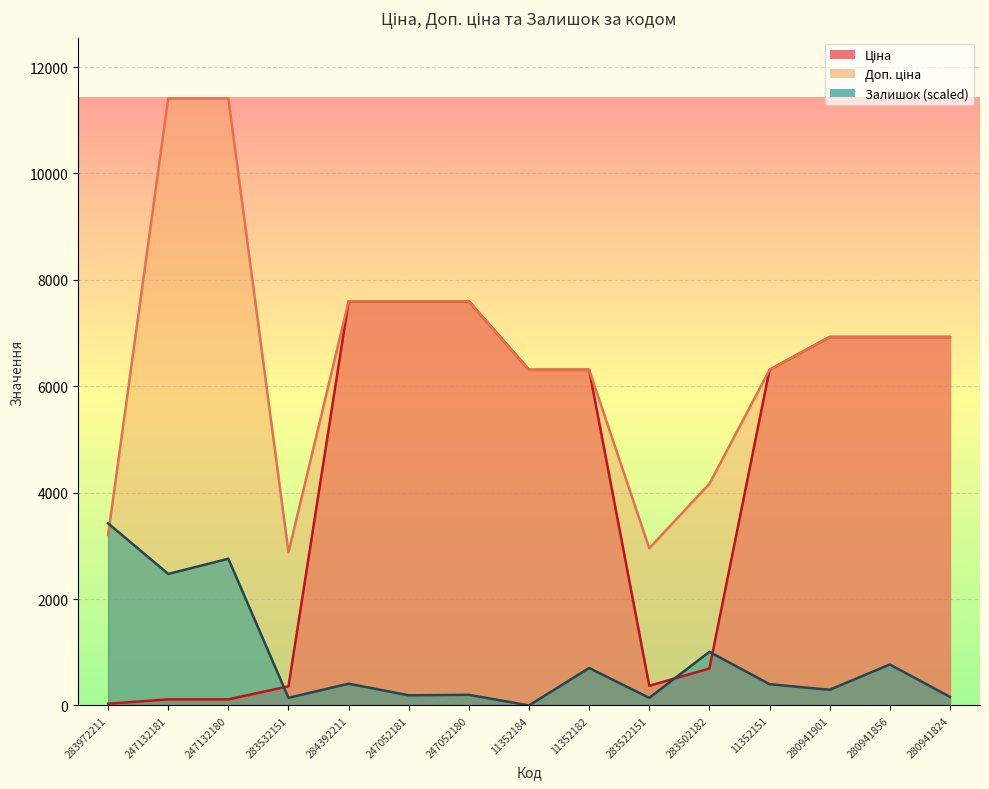

List the series in order of their peak value, lowest first.

Залишок, Ціна, Доп. ціна